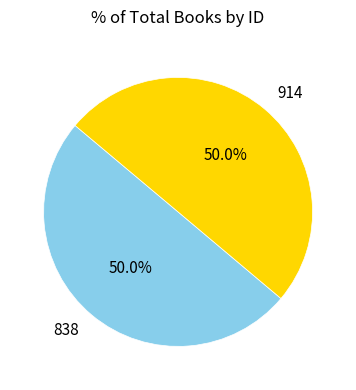

To the nearest percent, what is the average slice percentage?

50%